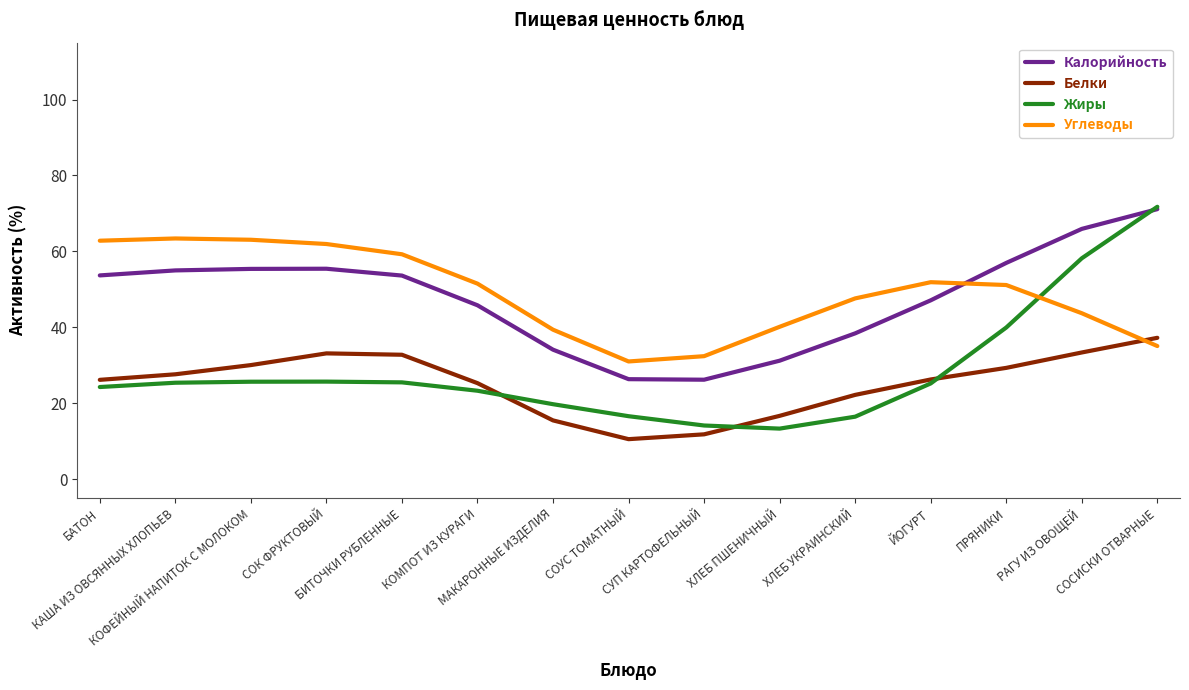

Where is the first local minimum for Белки?

СОУС ТОМАТНЫЙ